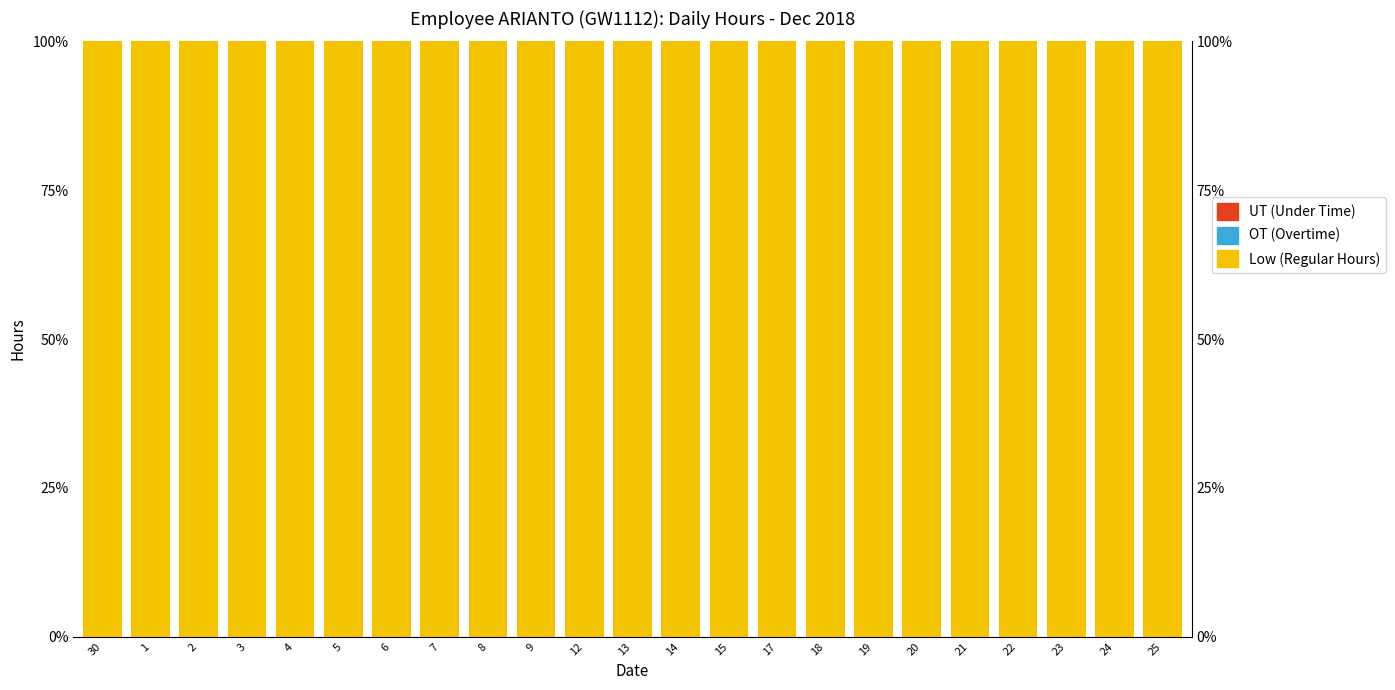

Where is UT (Under Time) nearest to the value 0?

30